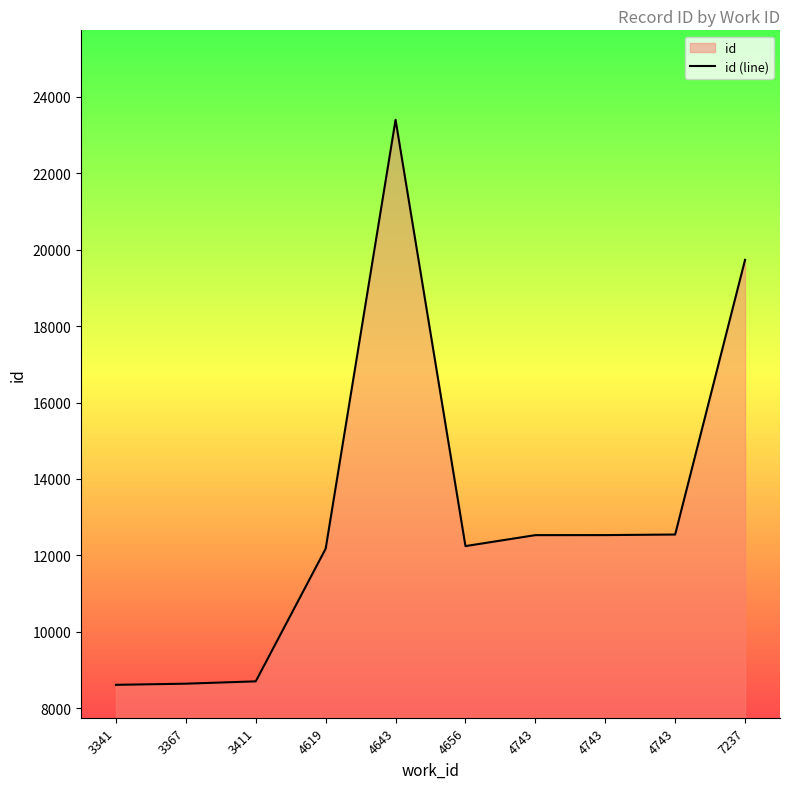

Does the chart display data point markers on the line(s)?

No